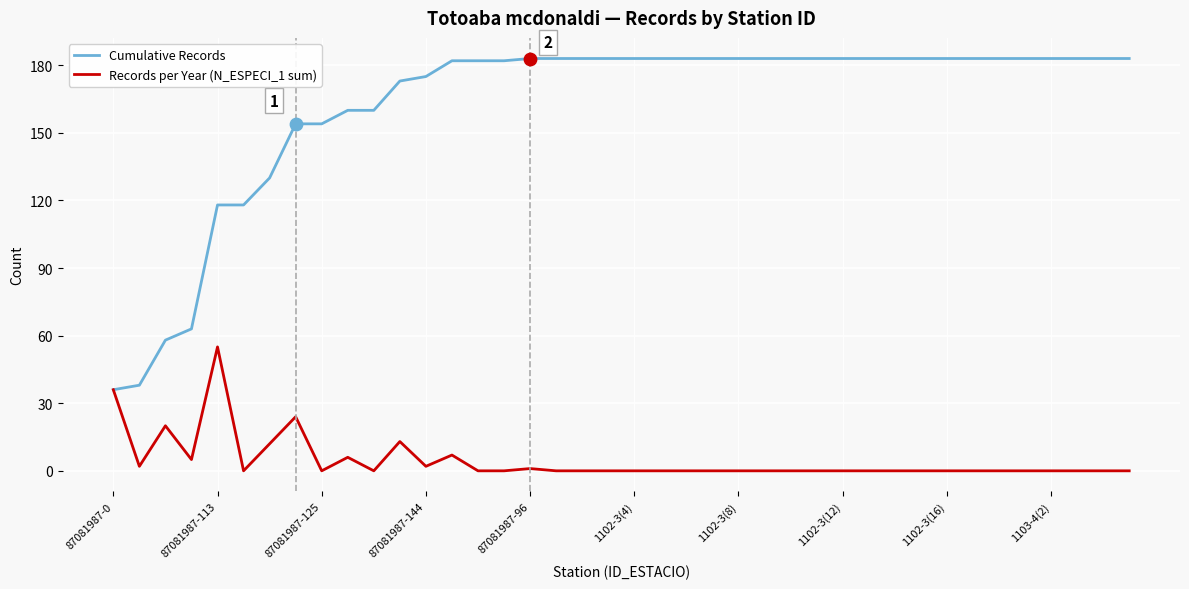

At how many categories does at least one series exceed 152?

33